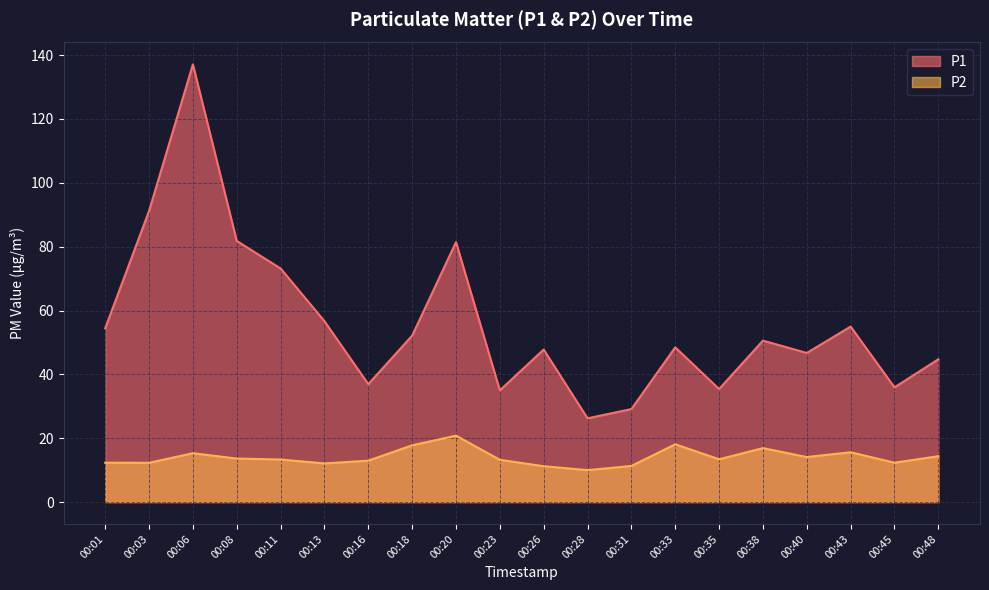

Where does the P2 series first go above 13?

00:06